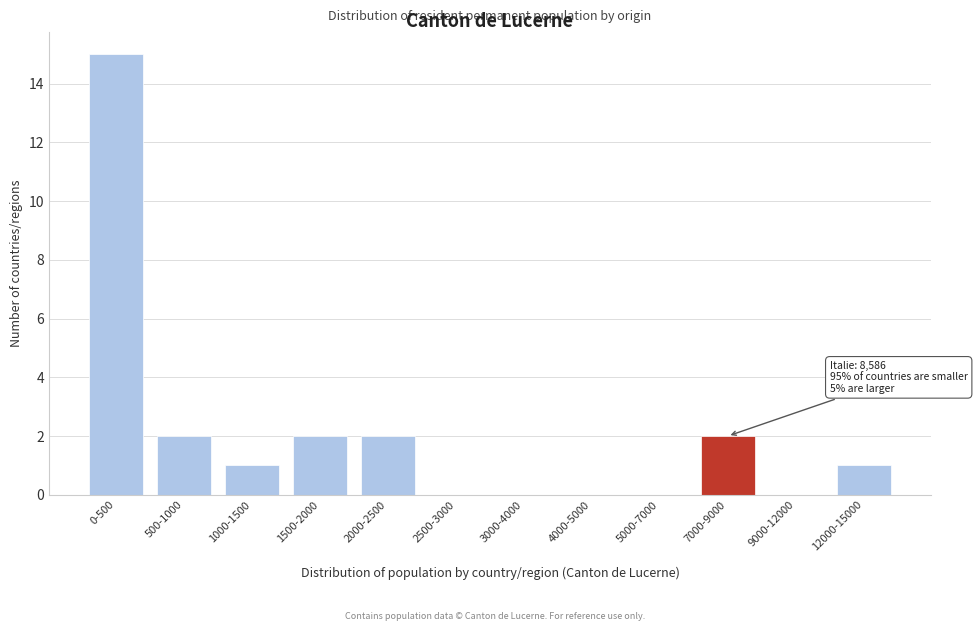

Reading left to right, extract all data points from this chart.

0-500=15	500-1000=2	1000-1500=1	1500-2000=2	2000-2500=2	2500-3000=0	3000-4000=0	4000-5000=0	5000-7000=0	7000-9000=2	9000-12000=0	12000-15000=1